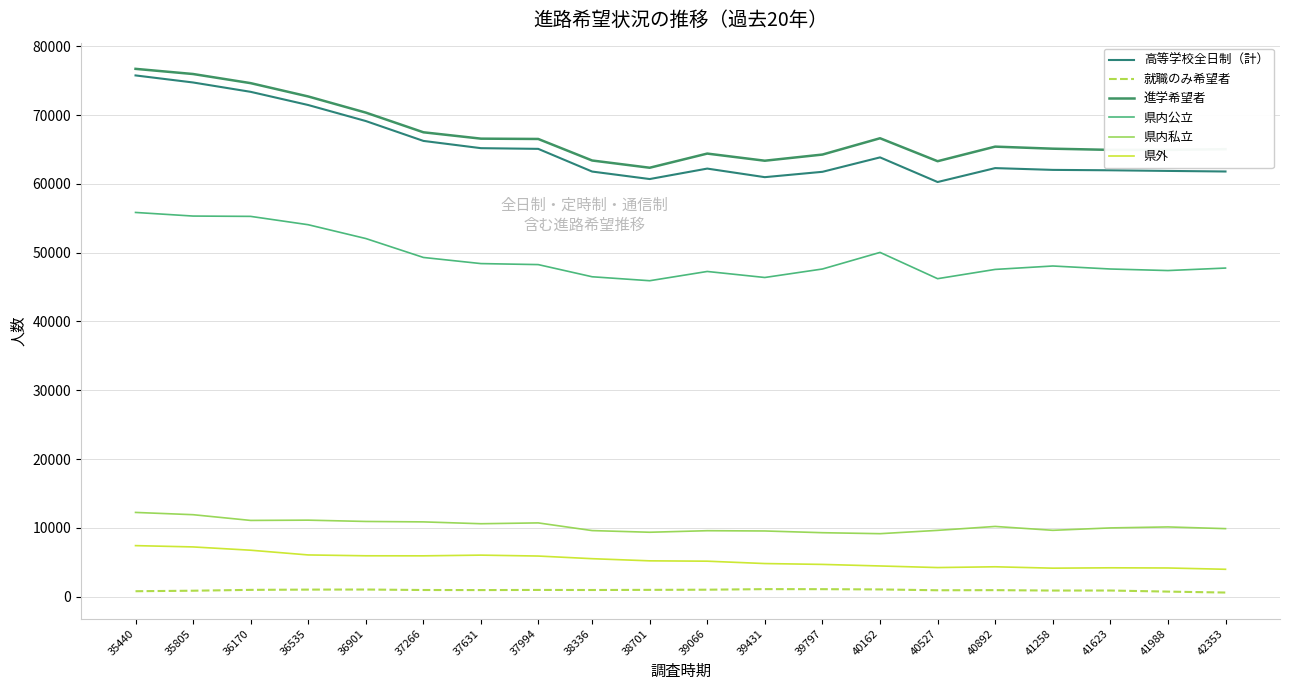

What are all the series names shown in the legend?

高等学校全日制（計）, 就職のみ希望者, 進学希望者, 県内公立, 県内私立, 県外